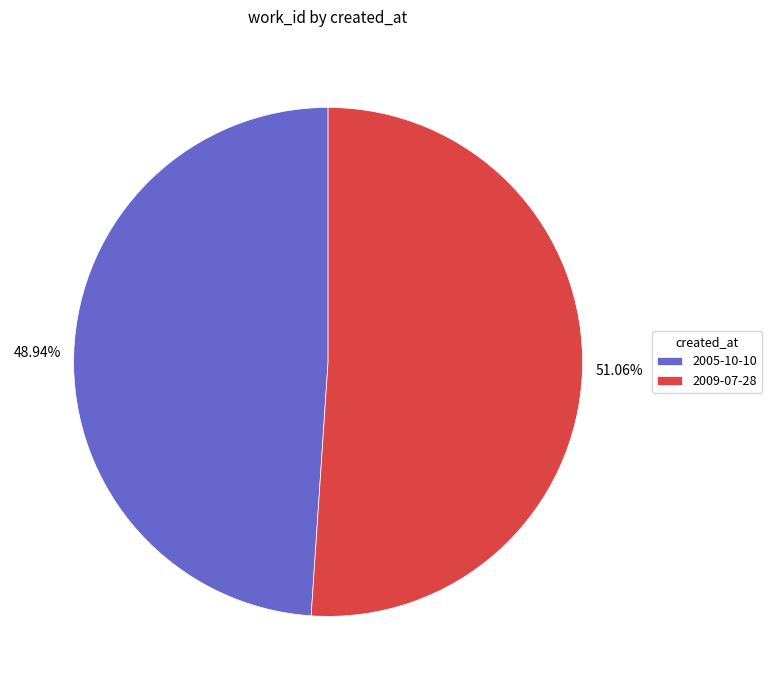

Rank the categories by value from highest to lowest.

2009-07-28, 2005-10-10